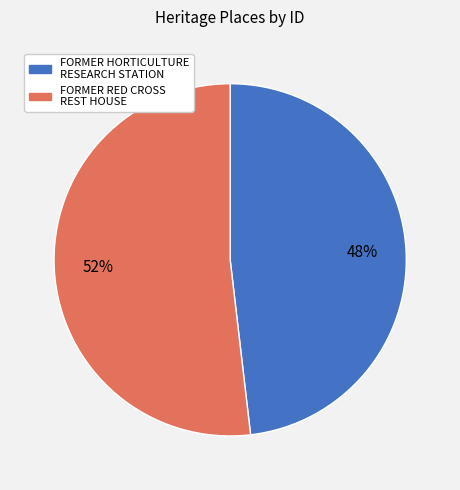

Is FORMER HORTICULTURE RESEARCH STATION the majority of the pie?

No